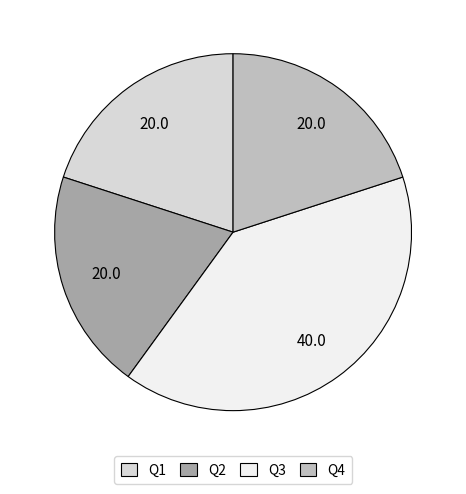

Is the sum of Q4 and Q1 greater than half?

No